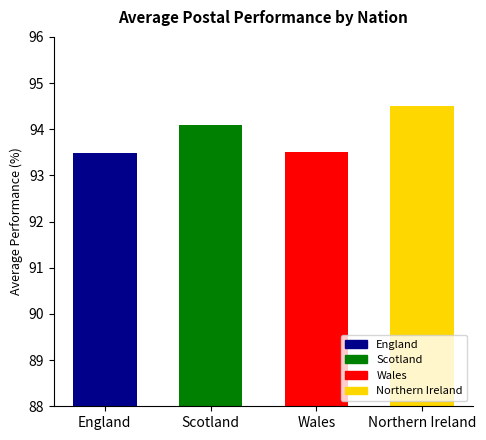

Reading right to left, what are all the values shown in this chart?

Northern Ireland=94.5	Wales=93.5	Scotland=94.1	England=93.5